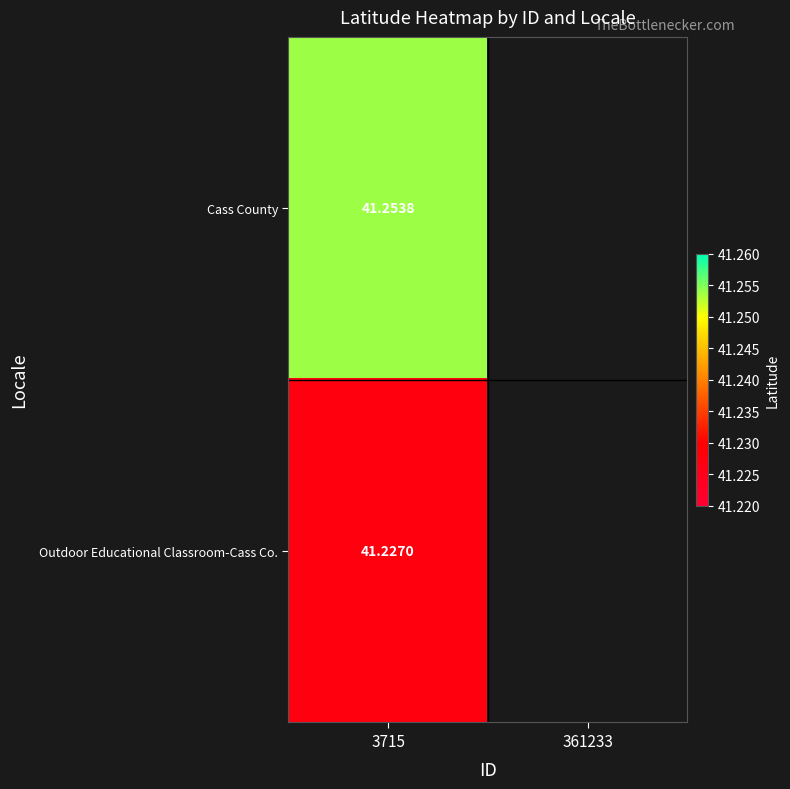

Read the Cass County value at 3715.

41.3